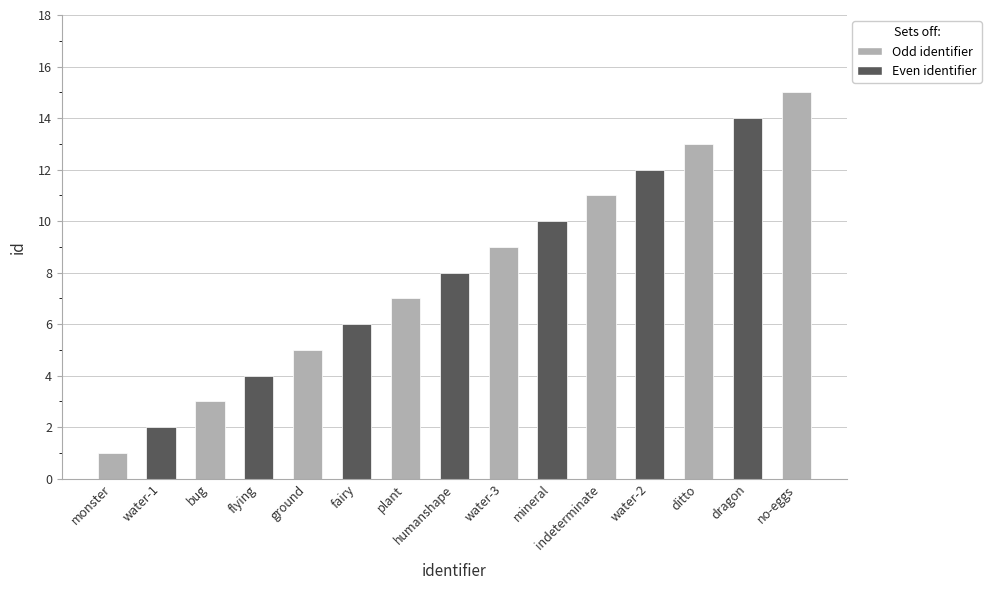

True or false: the data shows 11 at indeterminate.

True